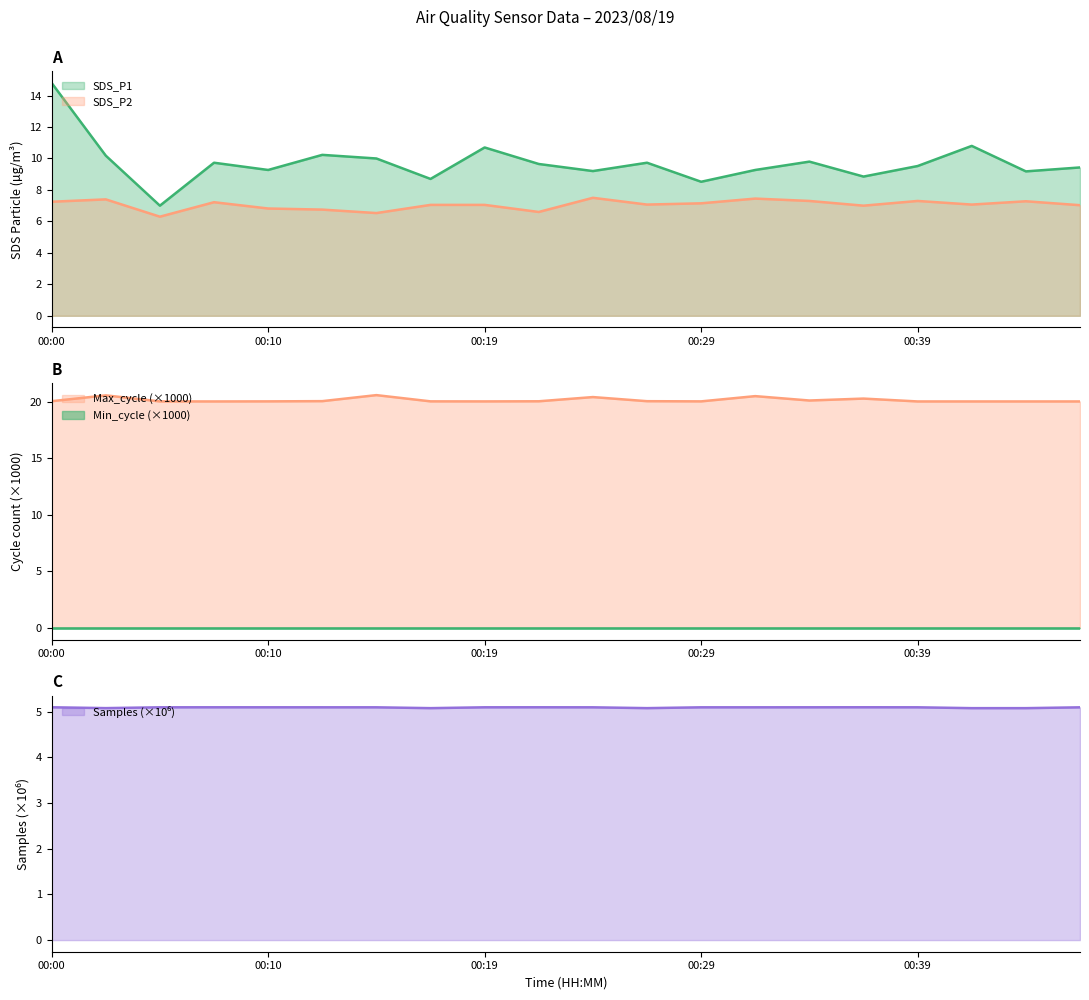

What is the total value across all series at 00:27?

41.9